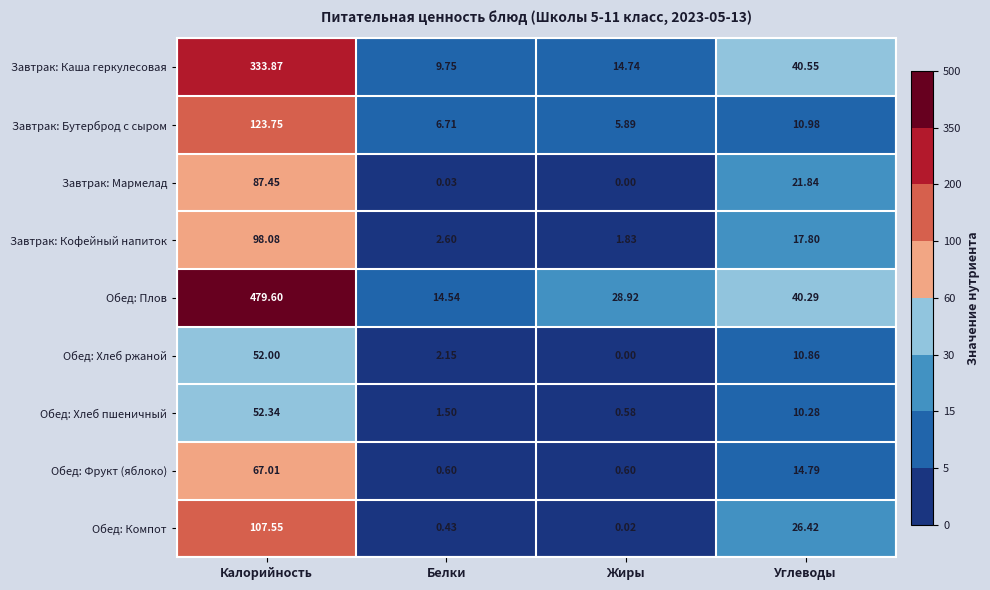

At which label does Обед: Плов first exceed 40?

Калорийность